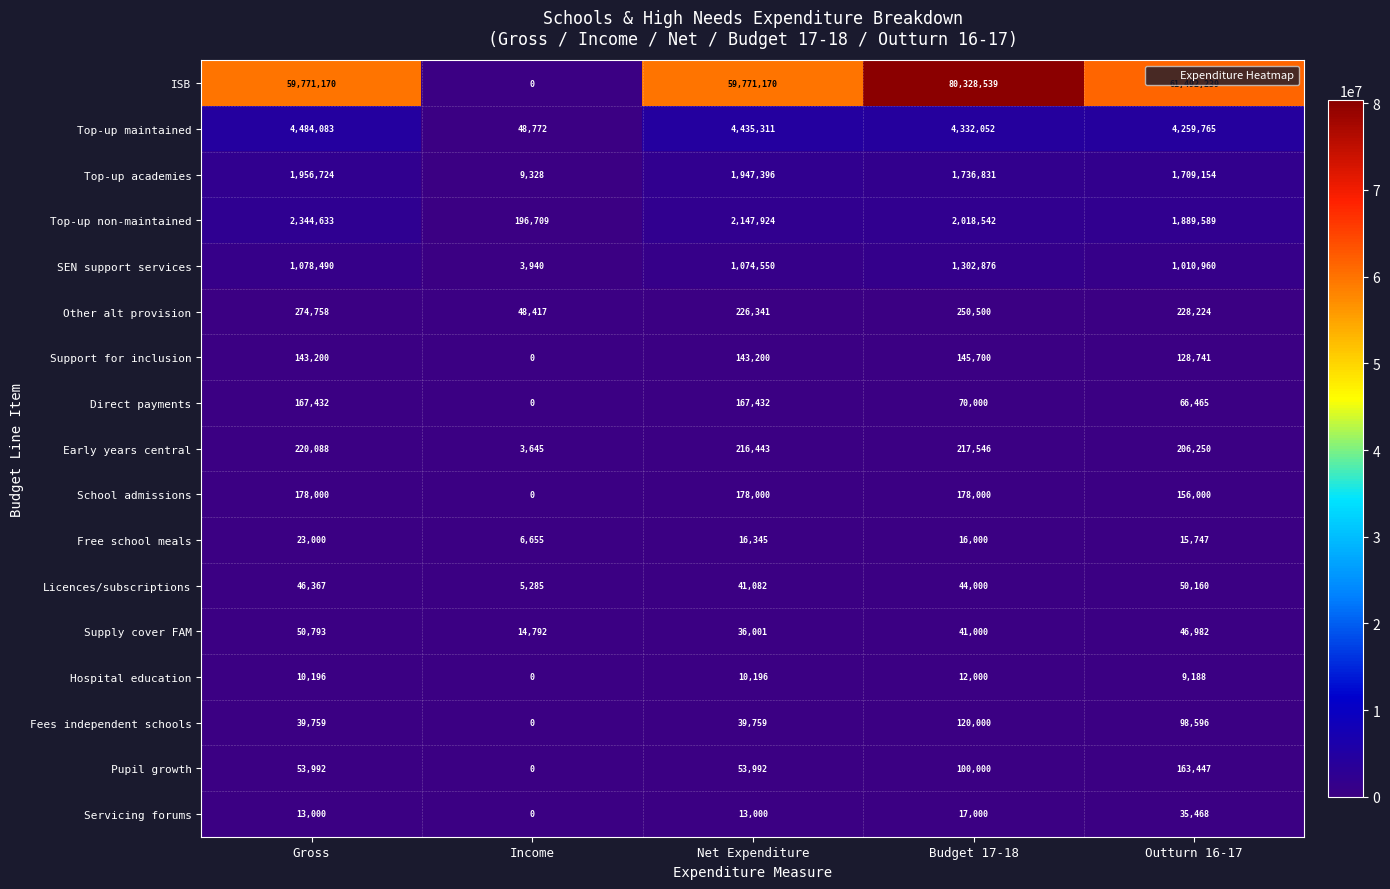

What is the difference between the maximum and minimum values in the ISB series?

80328539